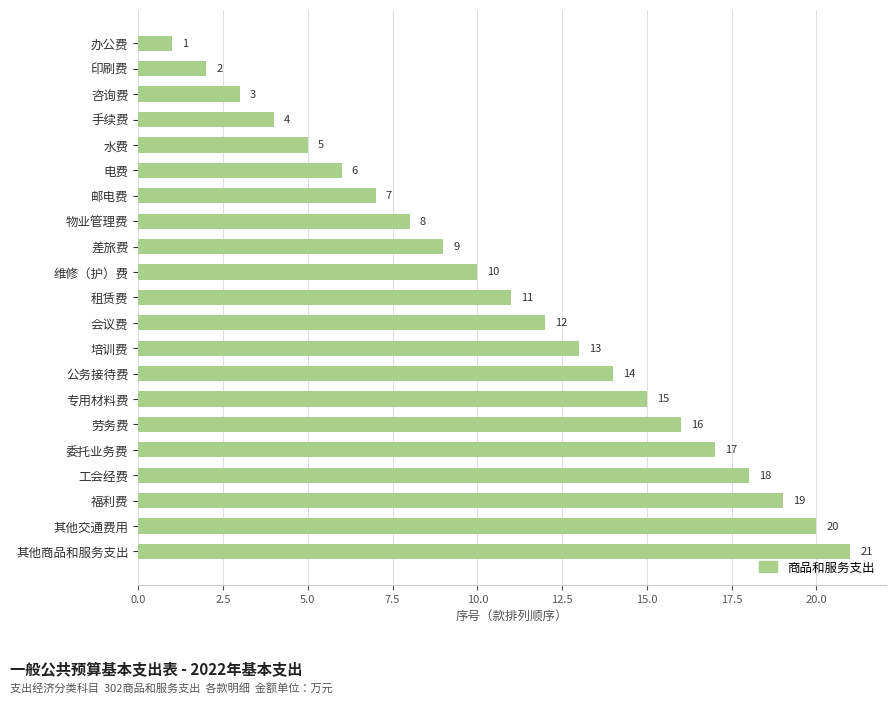

What is the difference between the maximum and minimum values?

20